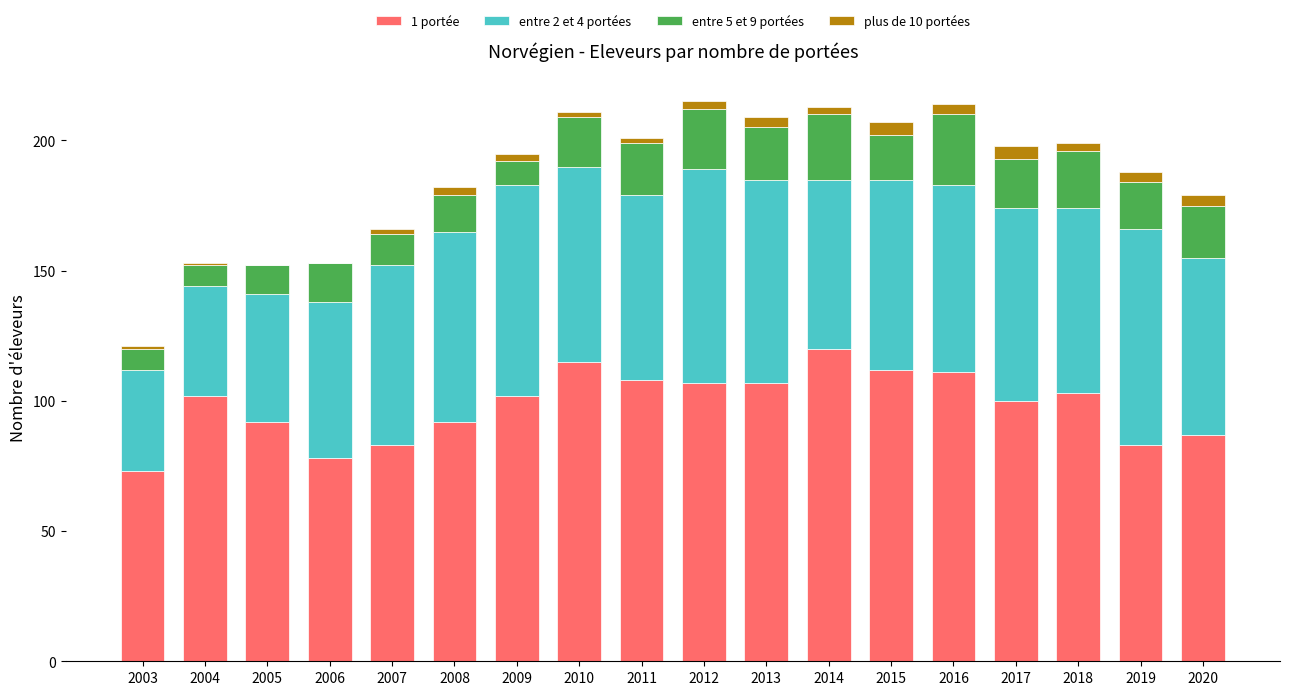

Is it true that 1 portée equals 87 at 2020?

True